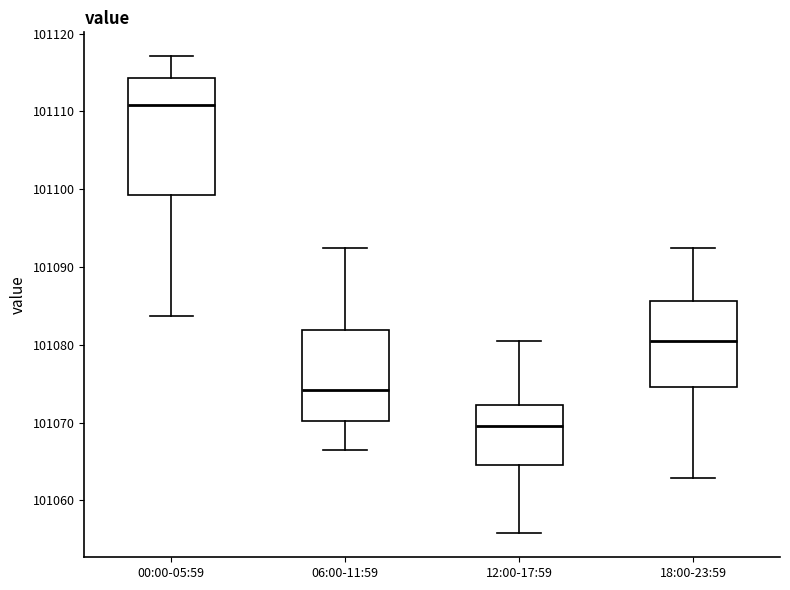

Where is the upper edge of the box for 12:00-17:59 on the y-axis? The values are not printed on the chart, so give them approximately, as read against the axis.

101072